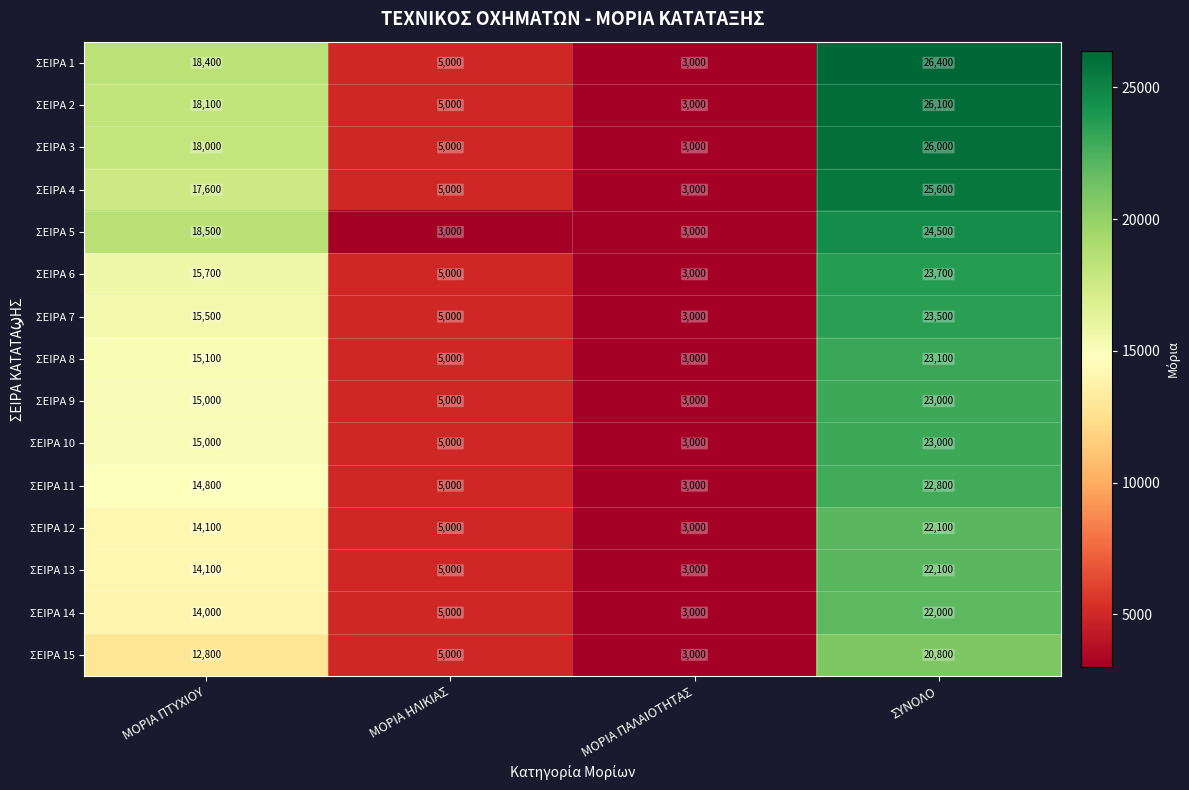

What is the difference between the ΣΕΙΡΑ 8 values at ΜΟΡΙΑ ΠΑΛΑΙΟΤΗΤΑΣ and ΣΥΝΟΛΟ?

20100